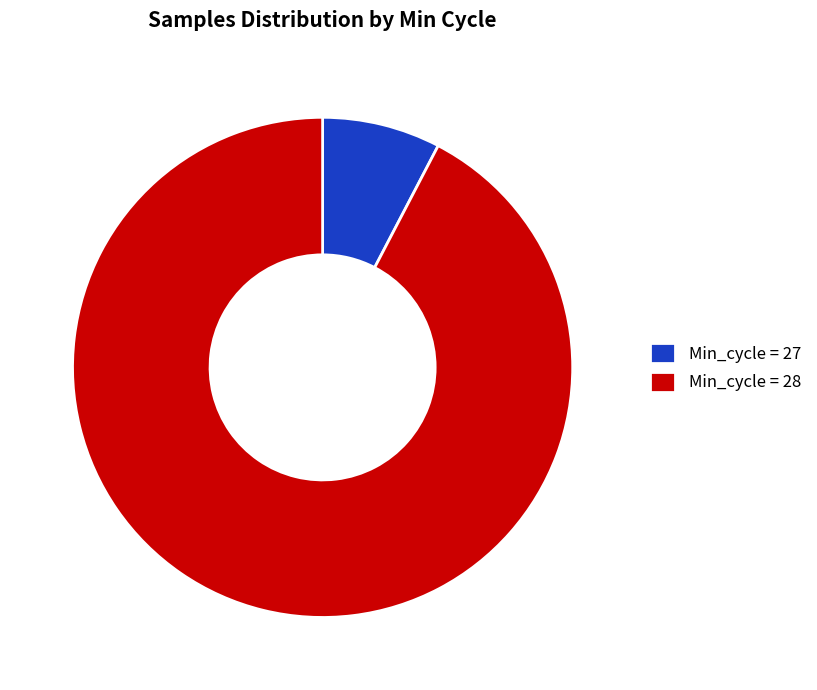

Which slice is the largest?

Min_cycle = 28